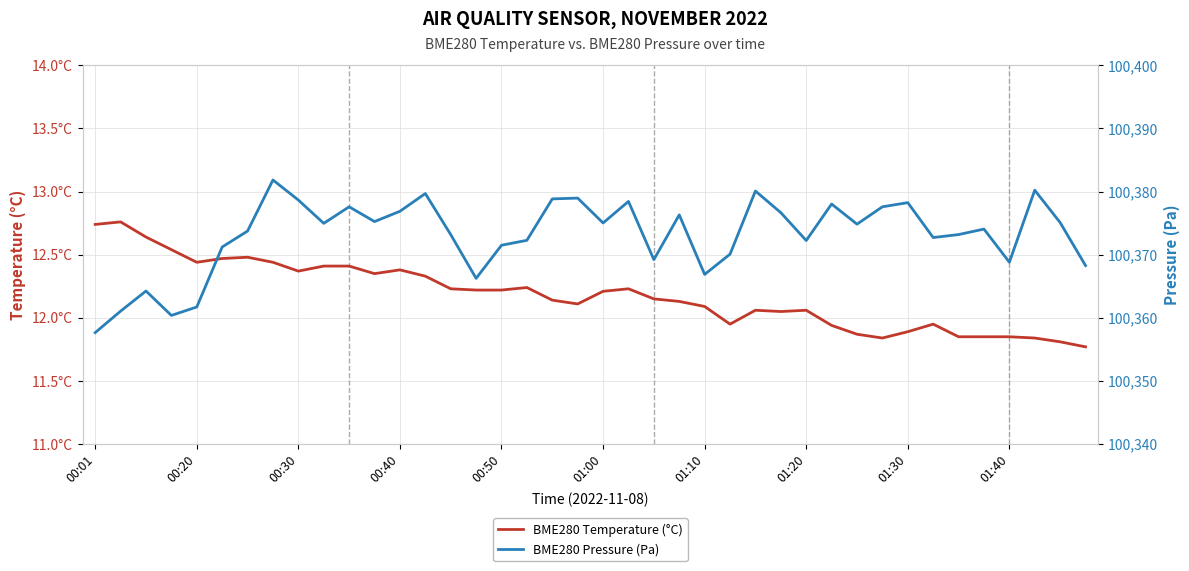

True or false: BME280 Pressure (Pa) has more than 0 interior local peaks.

True